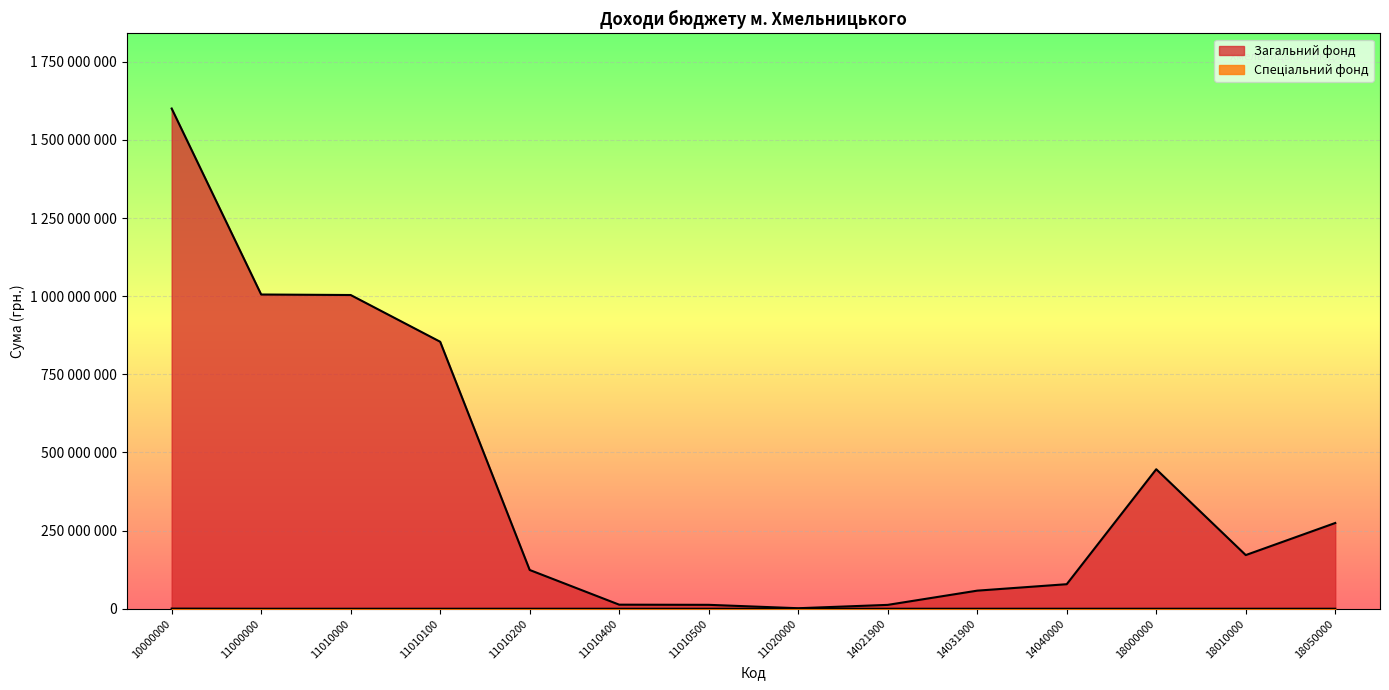

The value of Спеціальний фонд at 14040000 is 0. True or false?

True